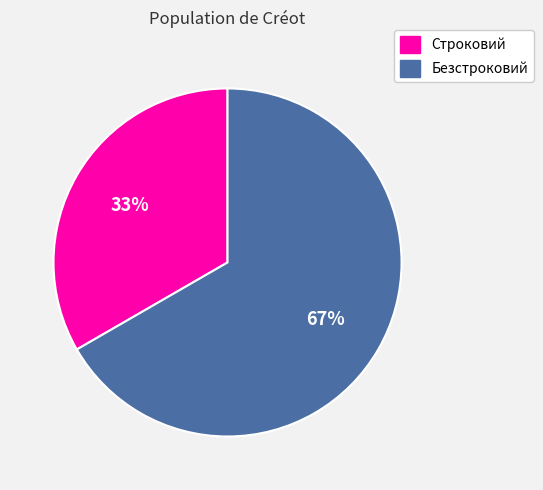

Does Безстроковий represent more than half of the total?

Yes